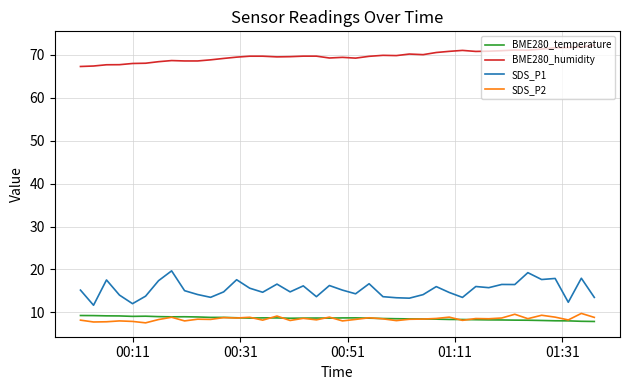

What is the greatest value displayed?

72.3